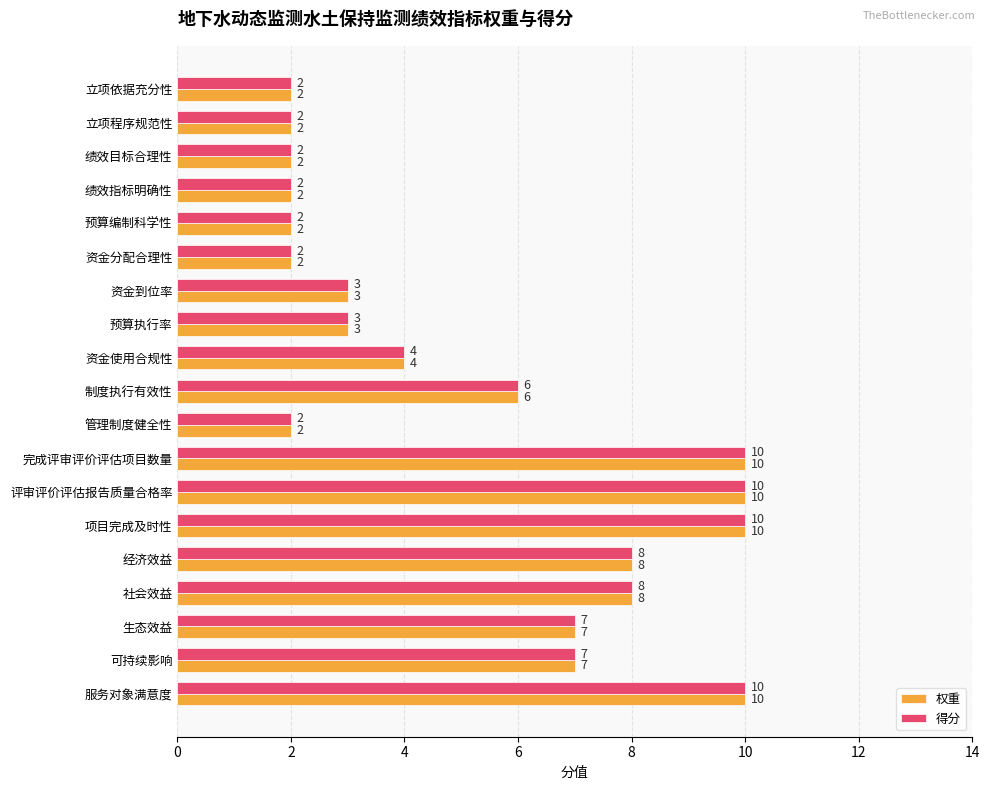

What is the difference between the second highest and second lowest values in the 得分 series?

8